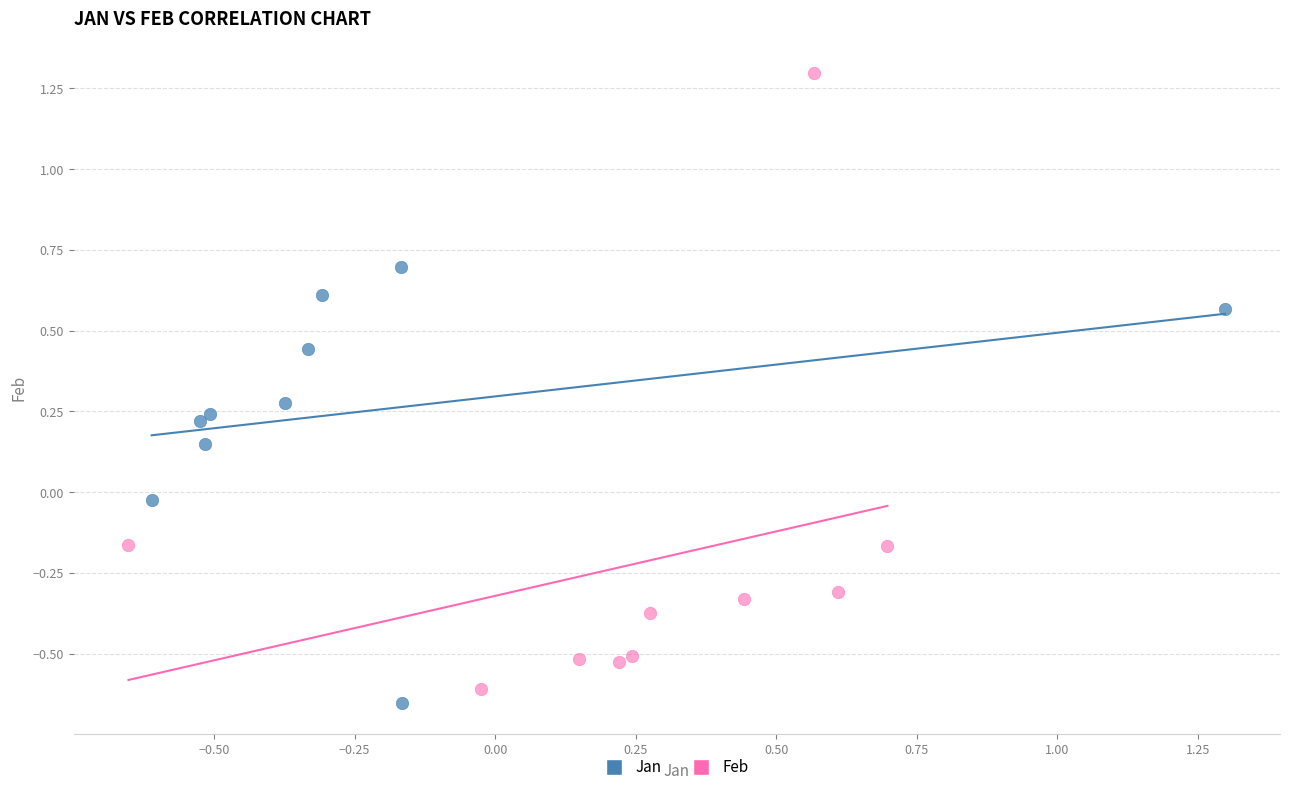

Which series contains the highest Y value?

Feb